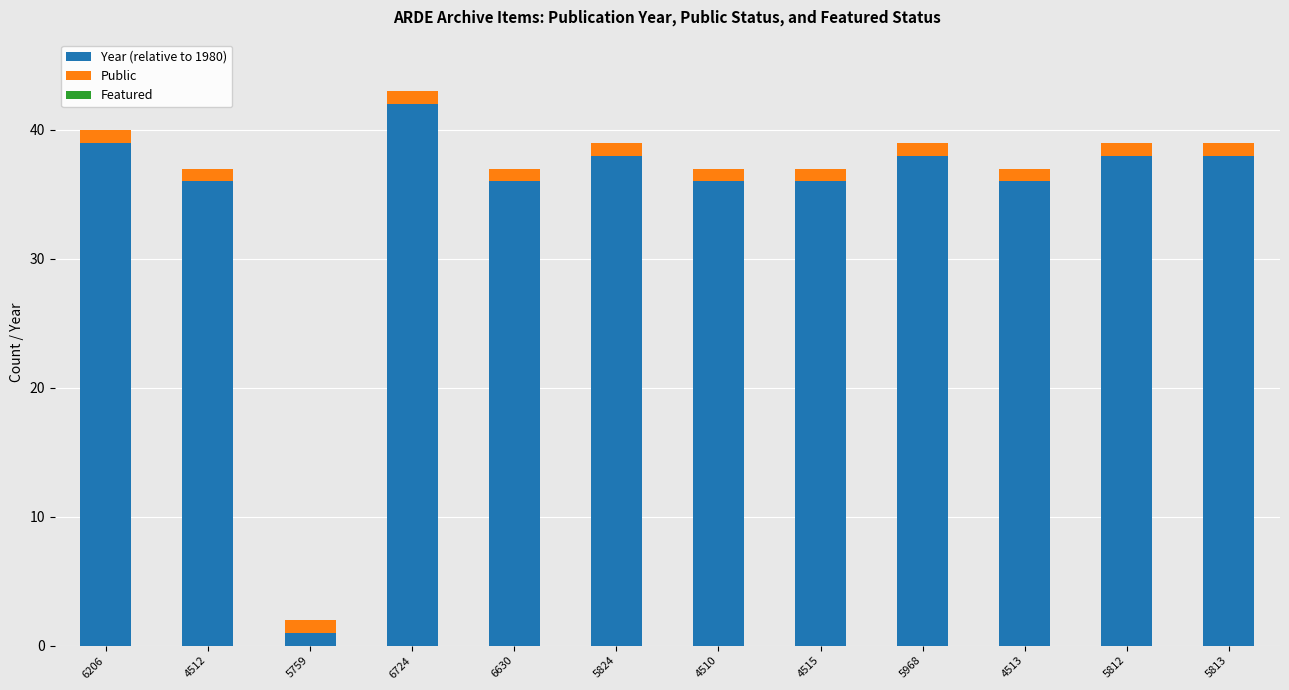

What is the total value across all series at 6630?

37